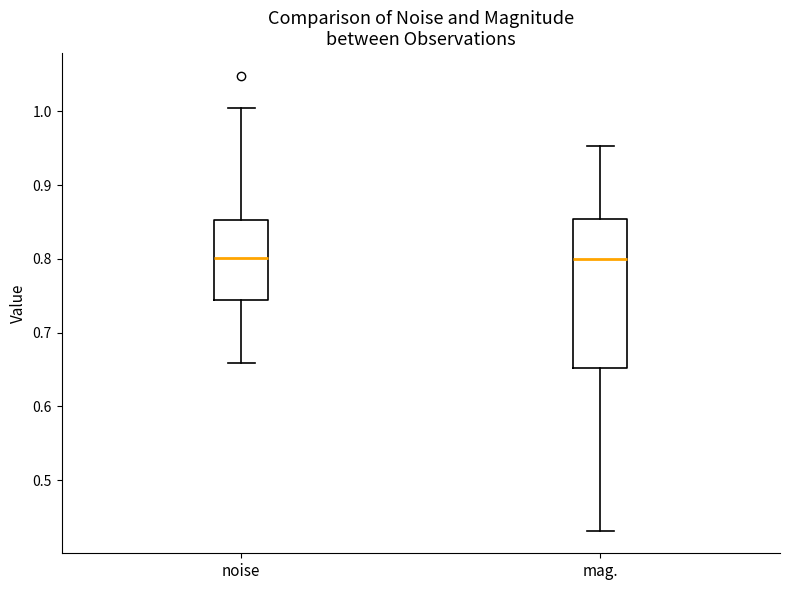

Where does the median line of the box for mag. sit on the y-axis? The values are not printed on the chart, so give them approximately, as read against the axis.

0.80